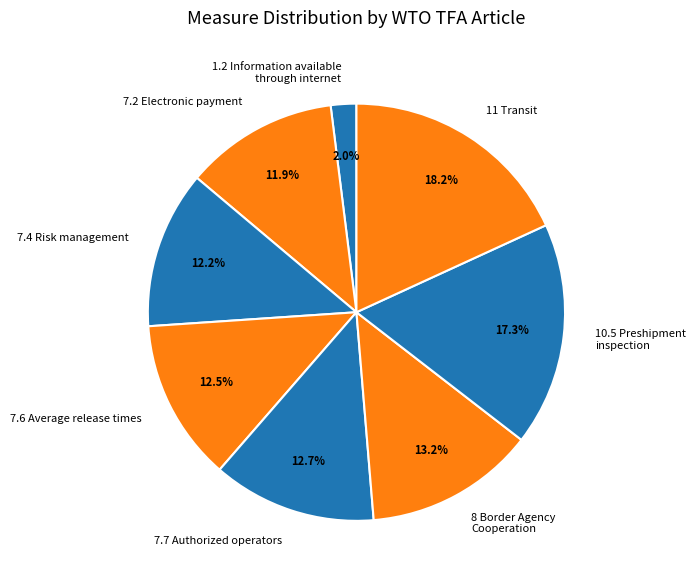

What portion of the pie excludes 7.6 Average release times?

87.5%